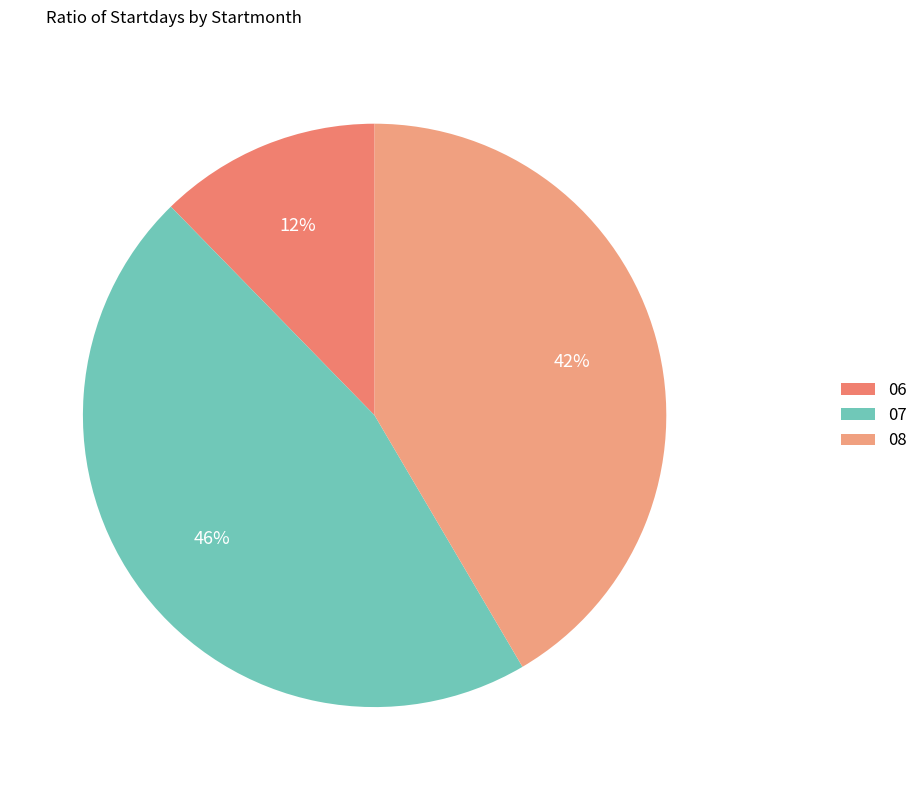

The 06 slice represents 12% of the pie. True or false?

True